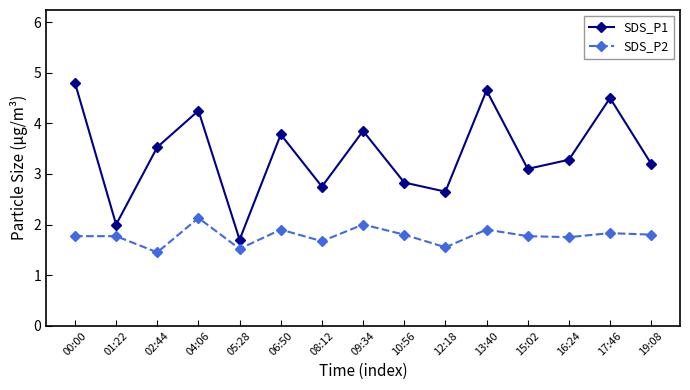

What are all the series names shown in the legend?

SDS_P1, SDS_P2